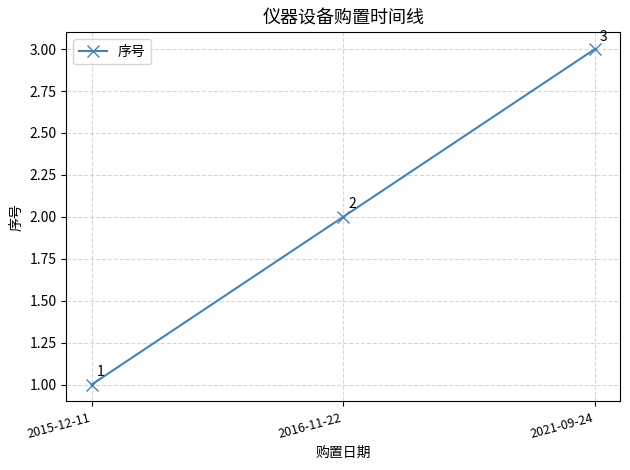

Rank the categories by value from lowest to highest.

2015-12-11, 2016-11-22, 2021-09-24